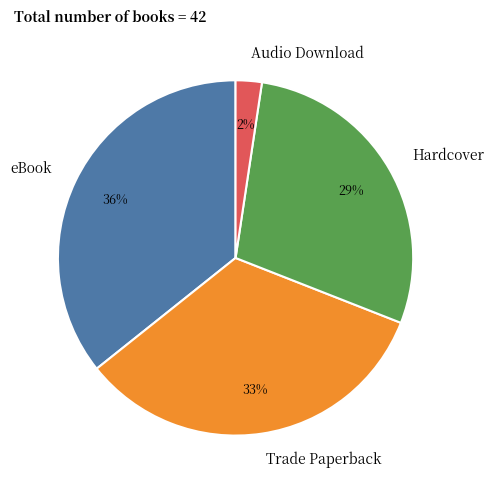

The eBook slice represents 1% of the pie. True or false?

False